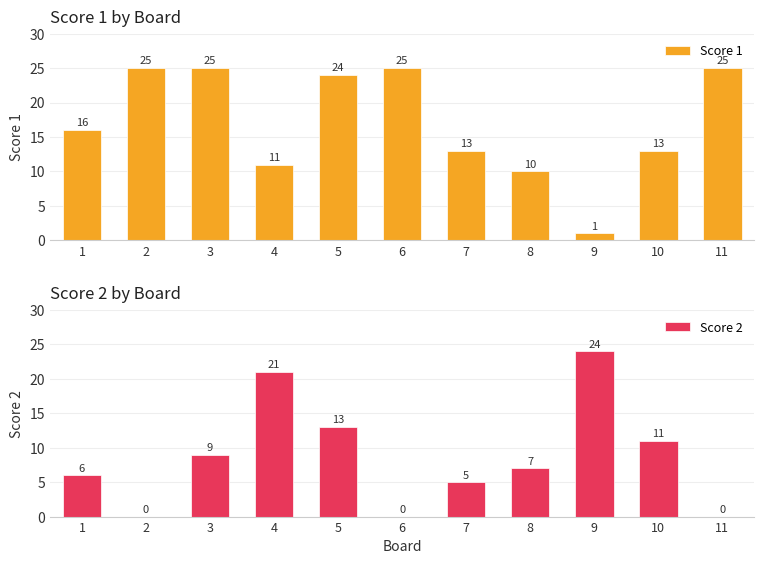

Is the value of Score 2 at 6 greater than the value of Score 1 at 11?

No